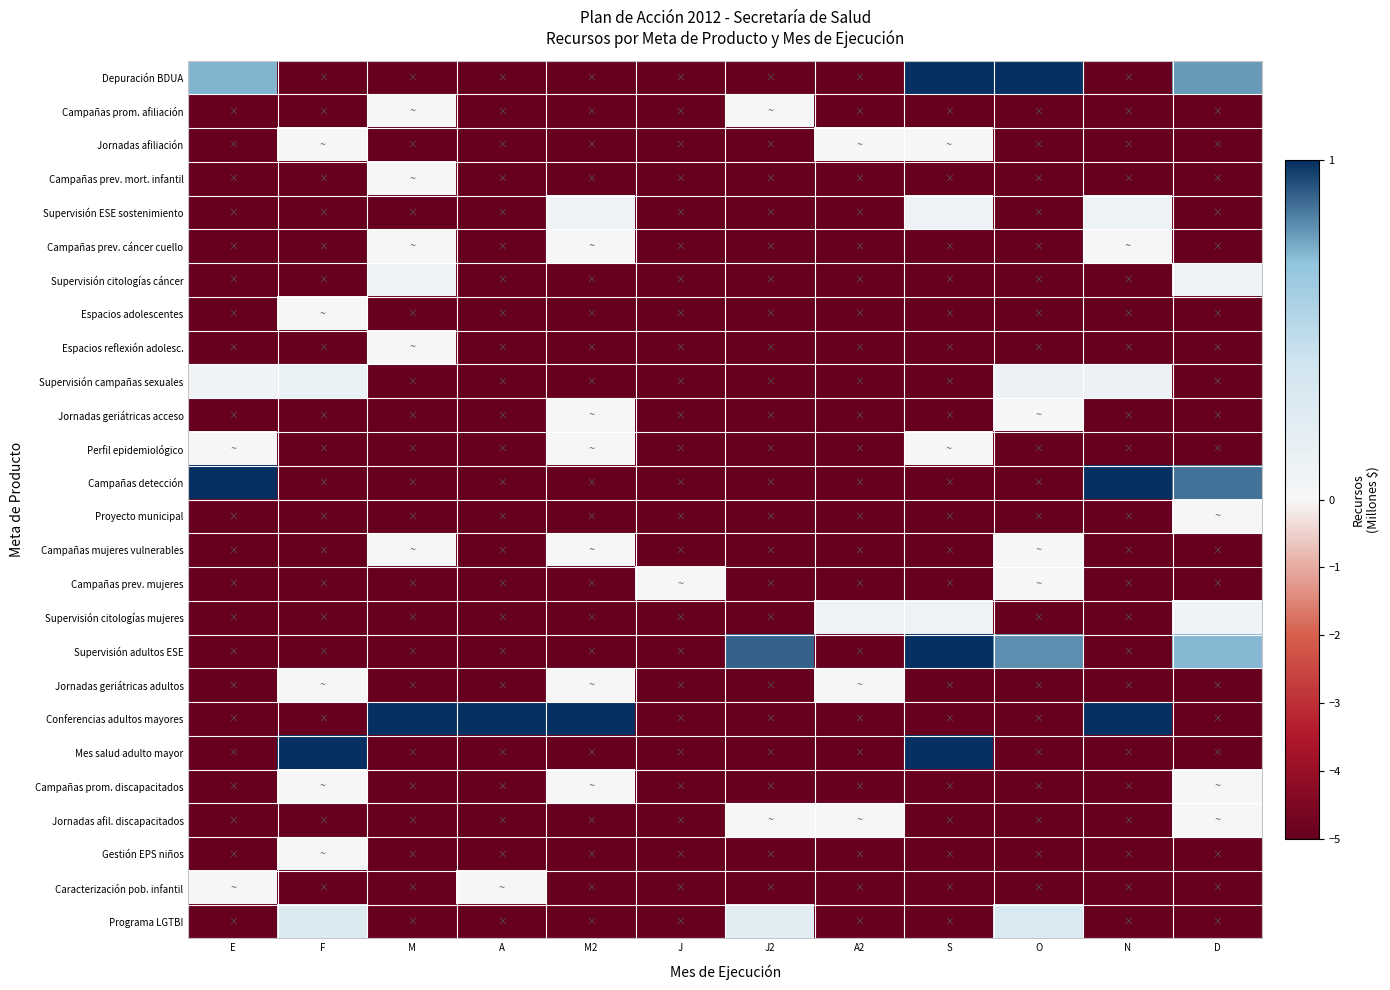

Which label corresponds to the smallest value in the chart?

F